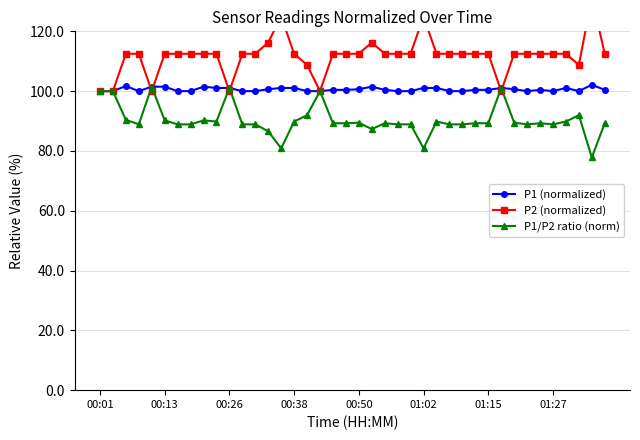

Which series has the largest total across all categories?

P2 (normalized)